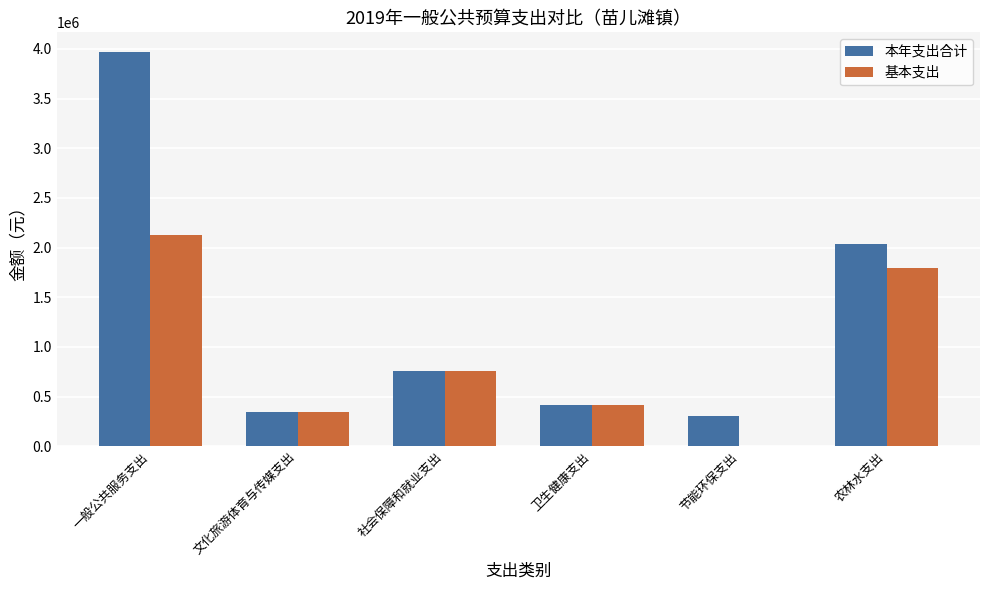

What is the sum of the 本年支出合计 values at 一般公共服务支出 and 文化旅游体育与传媒支出?

4314129